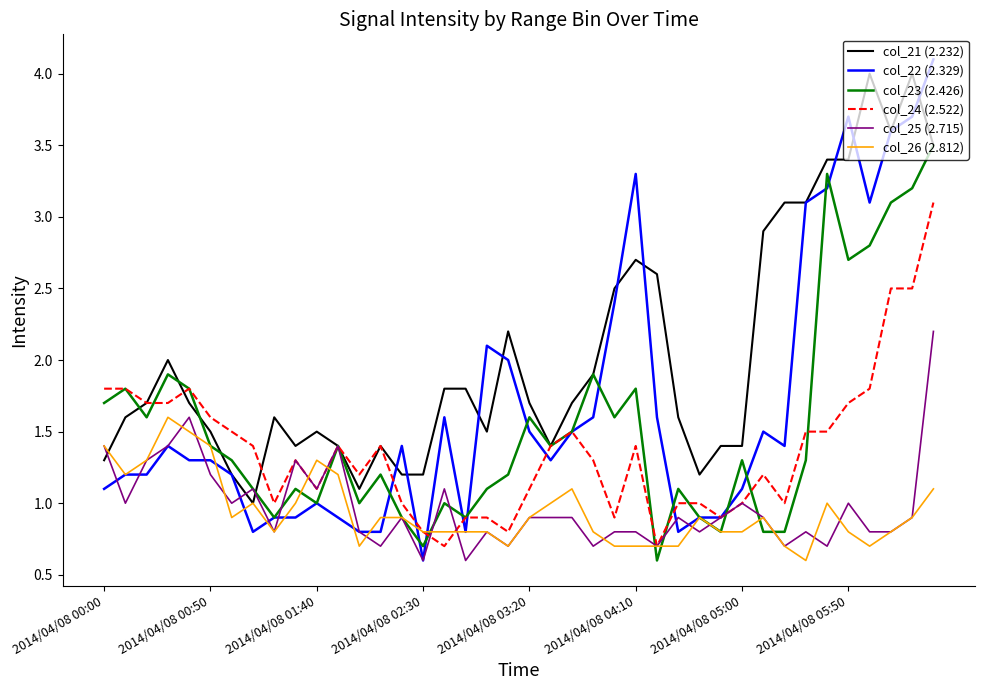

Which series has the largest range (max minus min)?

col_22 (2.329)